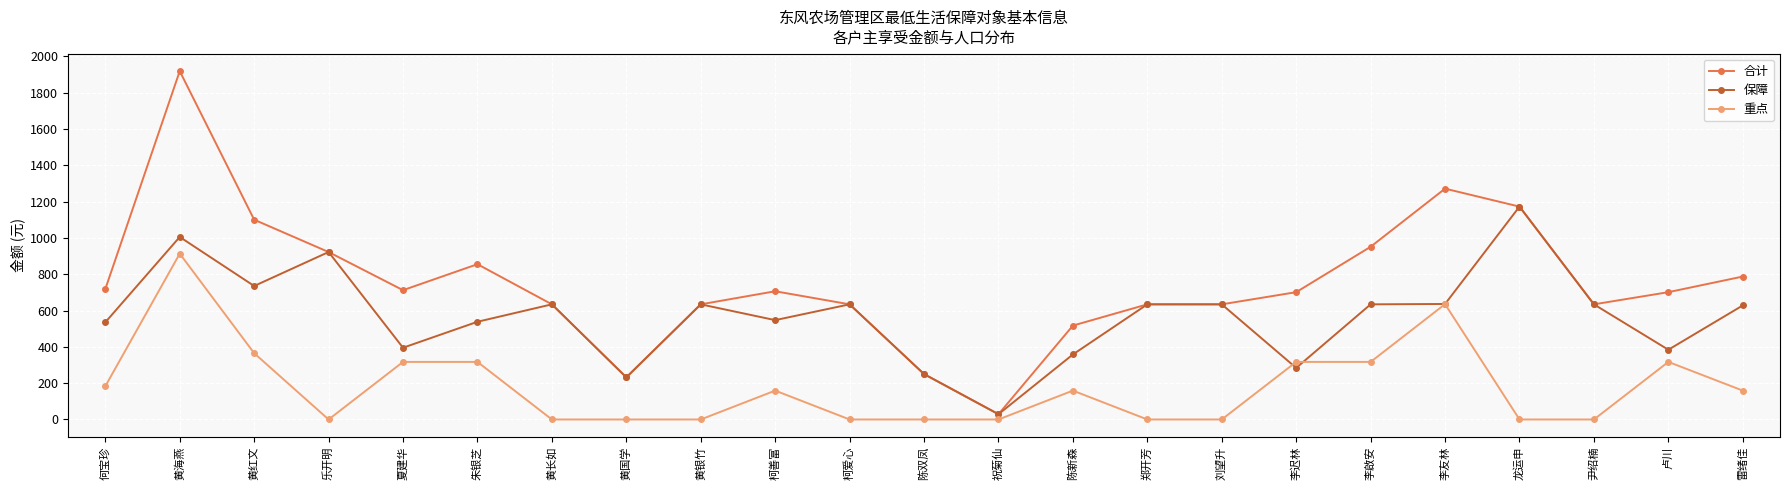

What is the label of the 1st point from the right?

雷绪佳